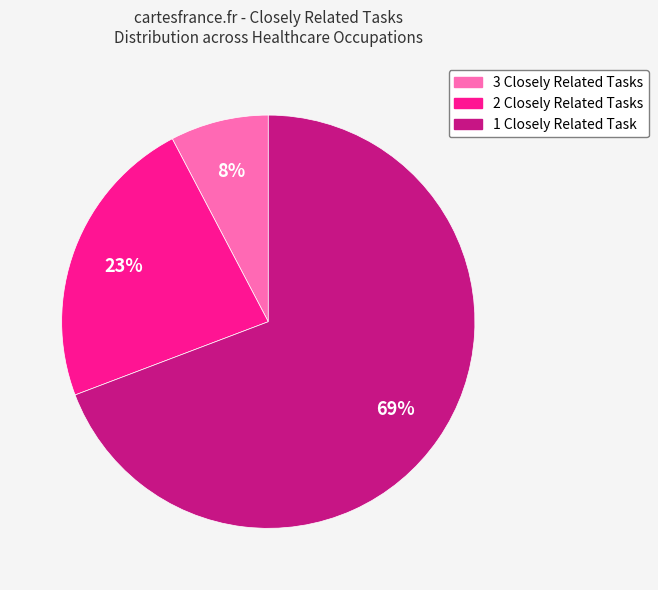

Does any single category account for the majority?

Yes